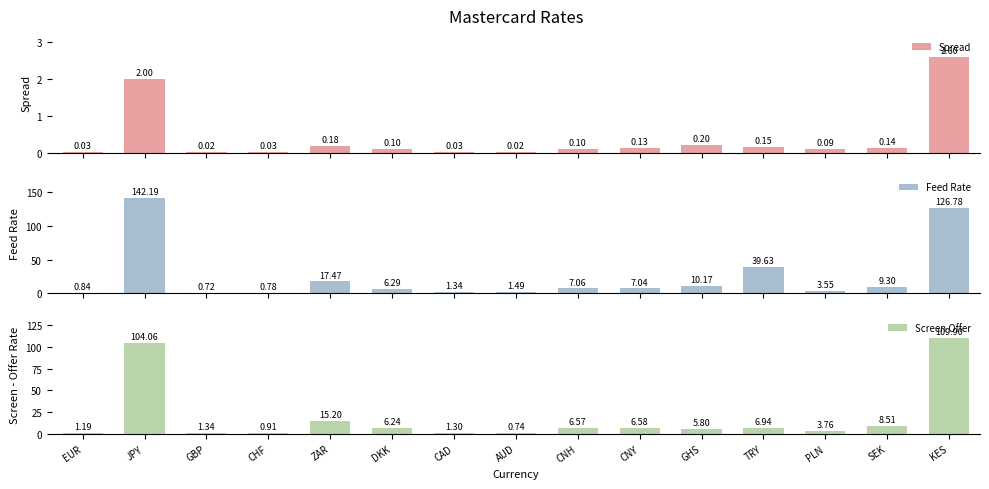

Reading left to right, what are all the values shown in this chart?

Spread: 0.0	2.0	0.0	0.0	0.2	0.1	0.0	0.0	0.1	0.1	0.2	0.1	0.1	0.1	2.6
Feed Rate: 0.8	142.2	0.7	0.8	17.5	6.3	1.3	1.5	7.1	7.0	10.2	39.6	3.5	9.3	126.8
Screen Offer: 1.2	104.1	1.3	0.9	15.2	6.2	1.3	0.7	6.6	6.6	5.8	6.9	3.8	8.5	109.9